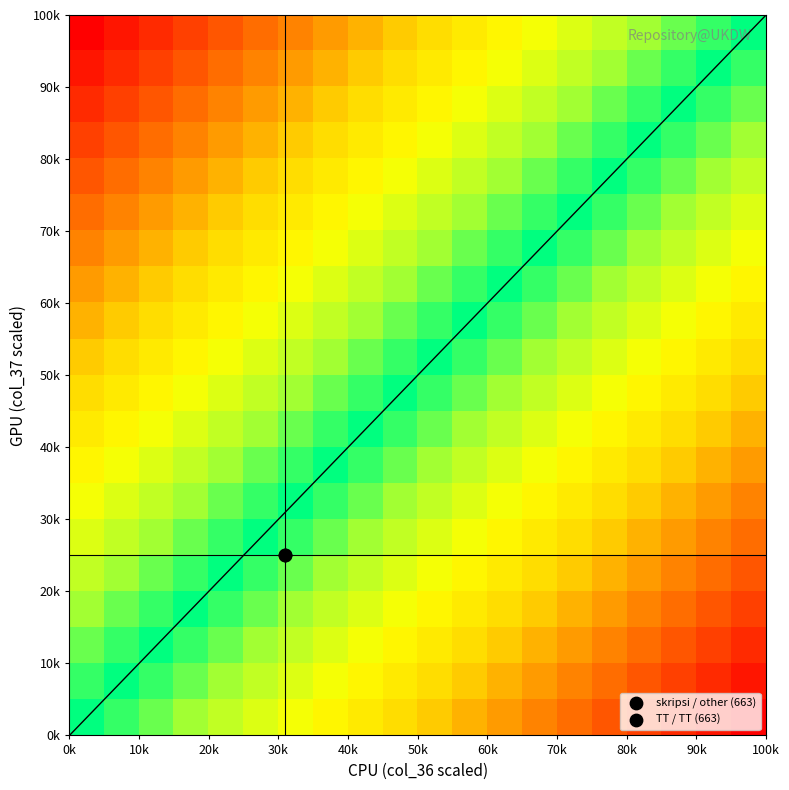

At how many categories does at least one series exceed 258?

20